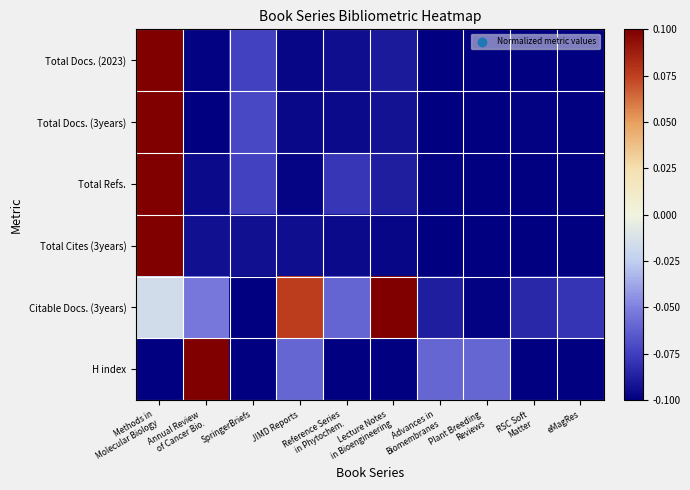

Reading left to right, transcribe all the data shown in this chart.

Total Docs. (2023): Methods in
Molecular Biology=0.1	Annual Review
of Cancer Bio.=-0.1	SpringerBriefs=-0.1	JIMD Reports=-0.1	Reference Series
in Phytochem.=-0.1	Lecture Notes
in Bioengineering=-0.1	Advances in
Biomembranes=-0.1	Plant Breeding
Reviews=-0.1	RSC Soft
Matter=-0.1	eMagRes=-0.1
Total Docs. (3years): Methods in
Molecular Biology=0.1	Annual Review
of Cancer Bio.=-0.1	SpringerBriefs=-0.1	JIMD Reports=-0.1	Reference Series
in Phytochem.=-0.1	Lecture Notes
in Bioengineering=-0.1	Advances in
Biomembranes=-0.1	Plant Breeding
Reviews=-0.1	RSC Soft
Matter=-0.1	eMagRes=-0.1
Total Refs.: Methods in
Molecular Biology=0.1	Annual Review
of Cancer Bio.=-0.1	SpringerBriefs=-0.1	JIMD Reports=-0.1	Reference Series
in Phytochem.=-0.1	Lecture Notes
in Bioengineering=-0.1	Advances in
Biomembranes=-0.1	Plant Breeding
Reviews=-0.1	RSC Soft
Matter=-0.1	eMagRes=-0.1
Total Cites (3years): Methods in
Molecular Biology=0.1	Annual Review
of Cancer Bio.=-0.1	SpringerBriefs=-0.1	JIMD Reports=-0.1	Reference Series
in Phytochem.=-0.1	Lecture Notes
in Bioengineering=-0.1	Advances in
Biomembranes=-0.1	Plant Breeding
Reviews=-0.1	RSC Soft
Matter=-0.1	eMagRes=-0.1
Citable Docs. (3years): Methods in
Molecular Biology=-0.0	Annual Review
of Cancer Bio.=-0.1	SpringerBriefs=-0.1	JIMD Reports=0.1	Reference Series
in Phytochem.=-0.1	Lecture Notes
in Bioengineering=0.1	Advances in
Biomembranes=-0.1	Plant Breeding
Reviews=-0.1	RSC Soft
Matter=-0.1	eMagRes=-0.1
H index: Methods in
Molecular Biology=-0.1	Annual Review
of Cancer Bio.=0.1	SpringerBriefs=-0.1	JIMD Reports=-0.1	Reference Series
in Phytochem.=-0.1	Lecture Notes
in Bioengineering=-0.1	Advances in
Biomembranes=-0.1	Plant Breeding
Reviews=-0.1	RSC Soft
Matter=-0.1	eMagRes=-0.1